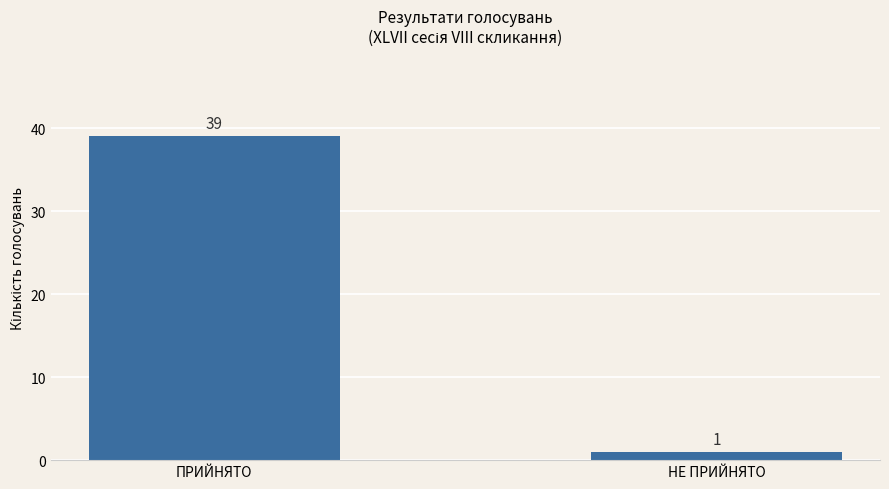

What is the sum of the values at НЕ ПРИЙНЯТО and ПРИЙНЯТО?

40